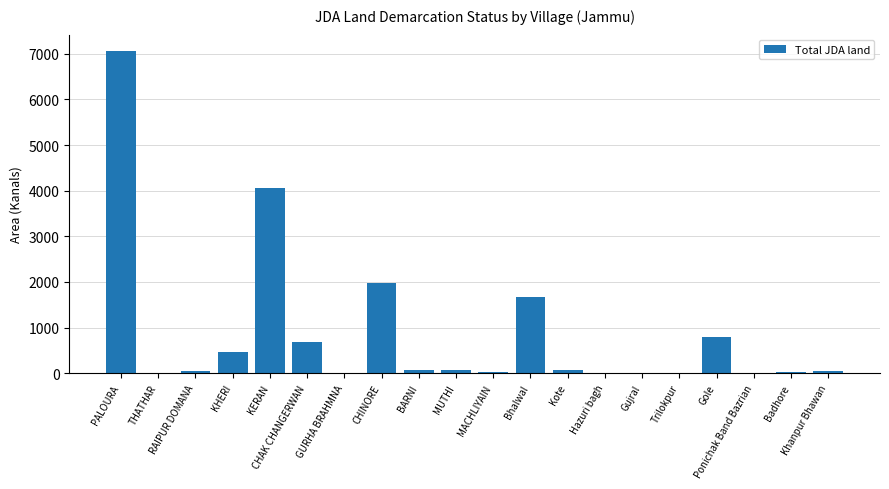

Read the value at RAIPUR DOMANA.

52